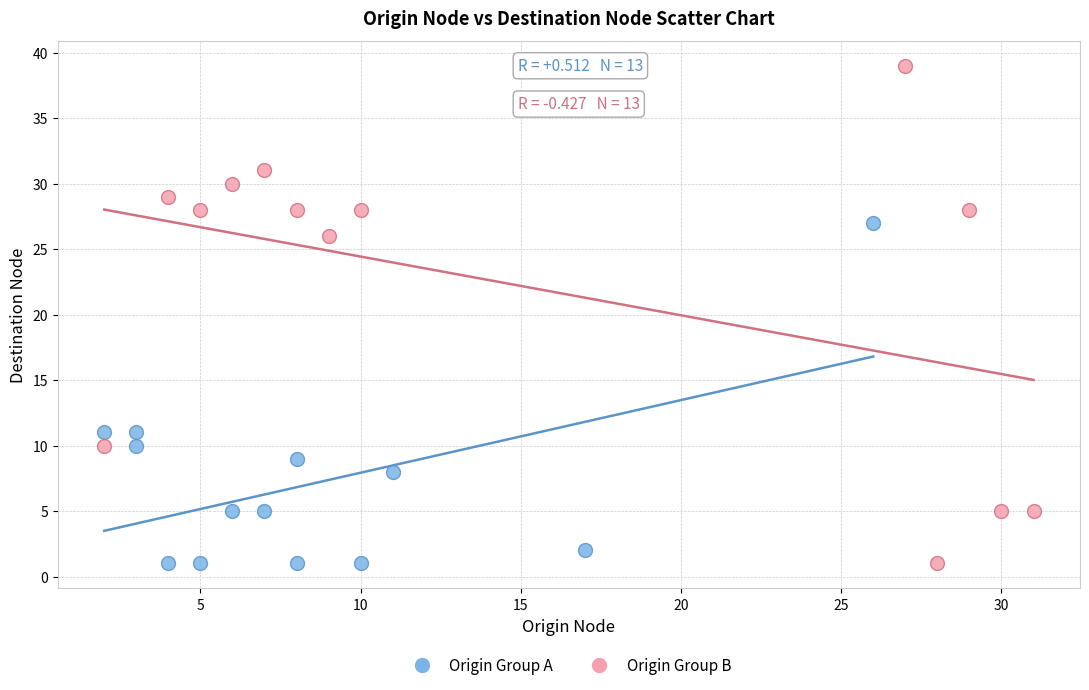

Which series reaches the maximum Y coordinate?

Origin Group B